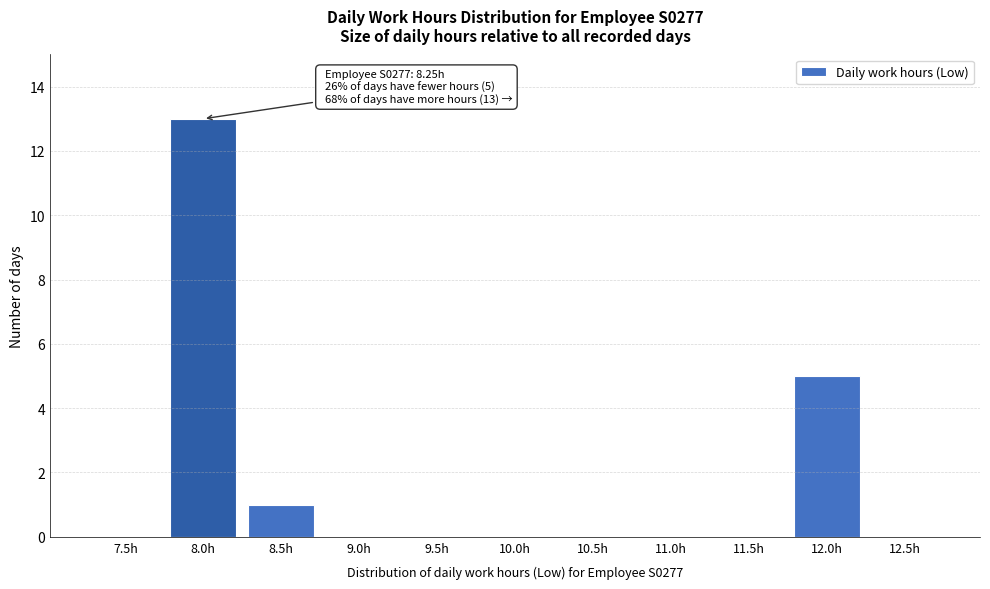

Reading left to right, what are all the values shown in this chart?

7.5h=0	8.0h=13	8.5h=1	9.0h=0	9.5h=0	10.0h=0	10.5h=0	11.0h=0	11.5h=0	12.0h=5	12.5h=0